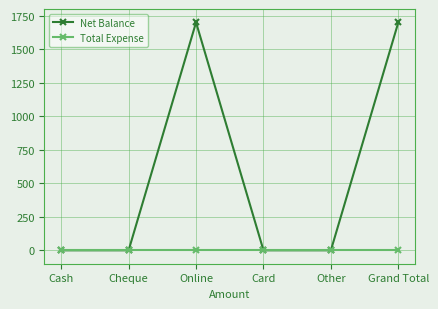

Does the chart display data point markers on the line(s)?

Yes